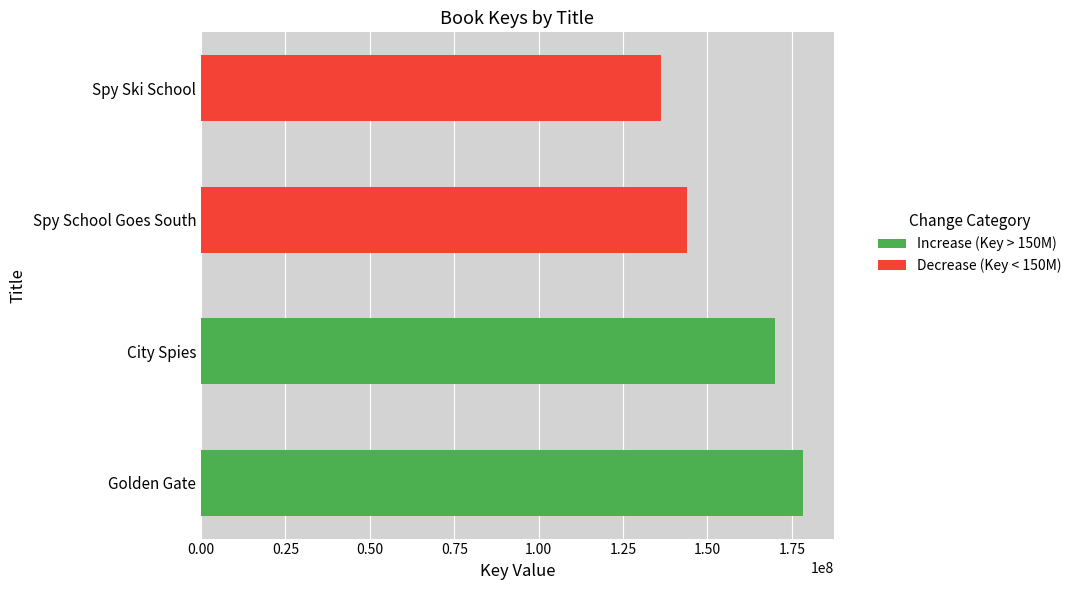

Which category has the highest value across all series?

Golden Gate